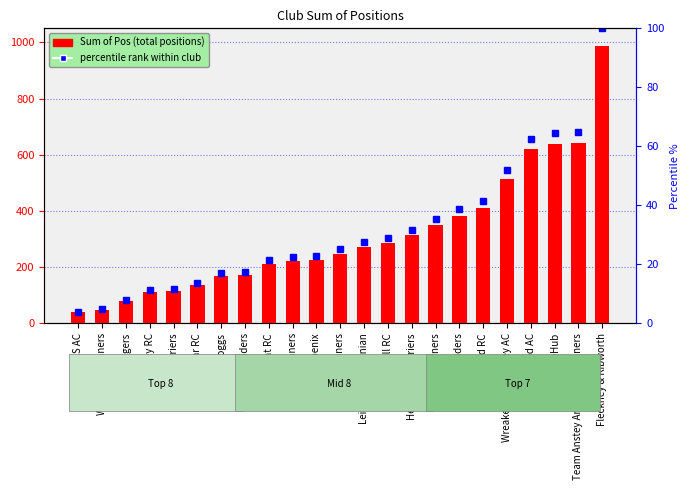

Which series has the widest spread of values?

Sum of Pos